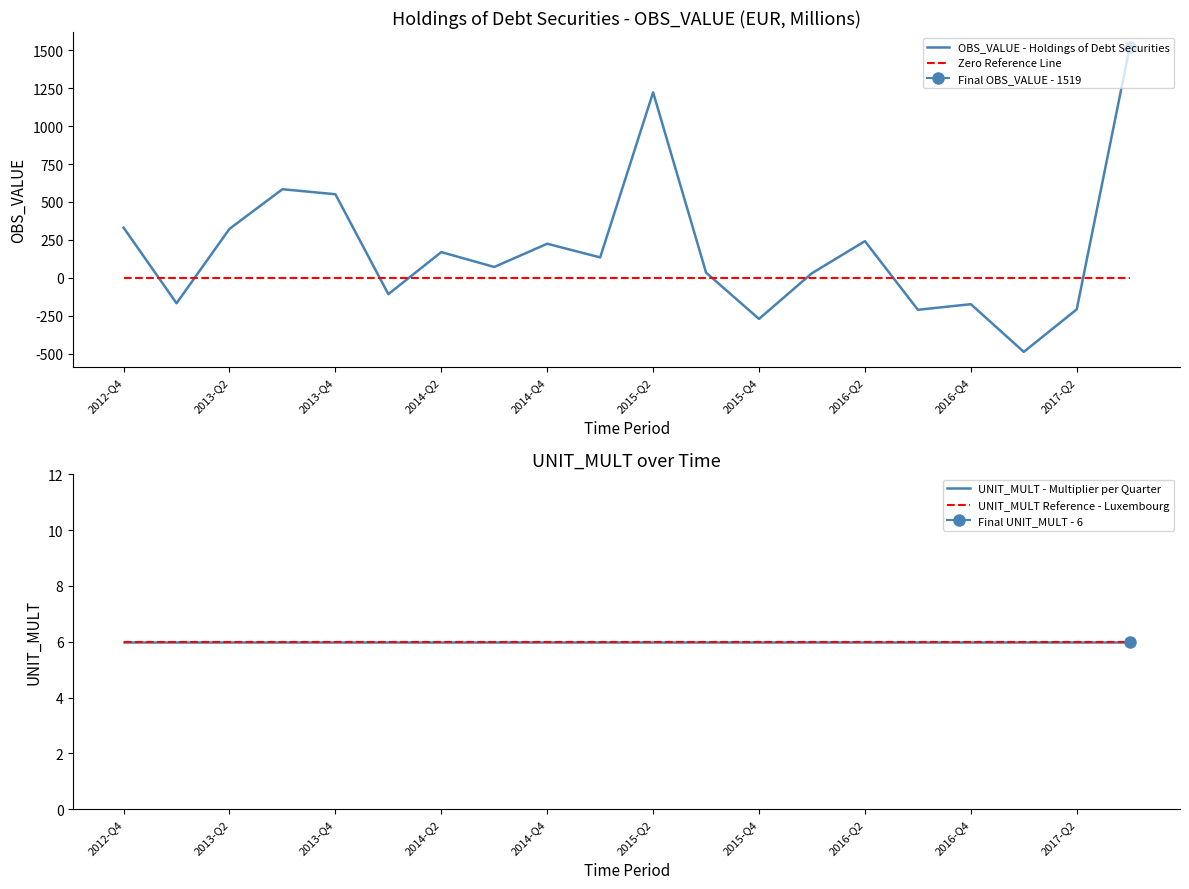

True or false: OBS_VALUE - Holdings of Debt Securities and Zero Reference Line intersect in this chart.

True